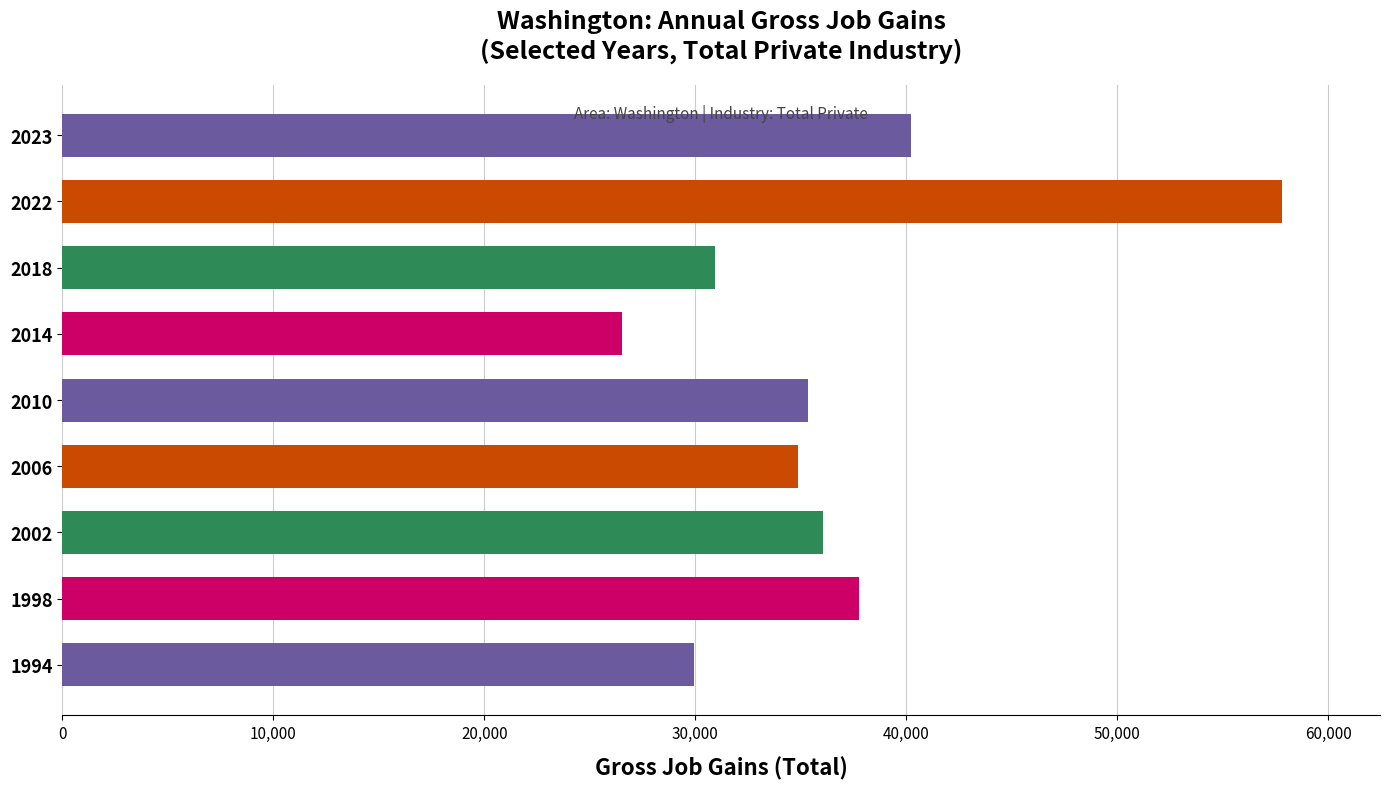

True or false: the data shows 26547 at 2014.

True